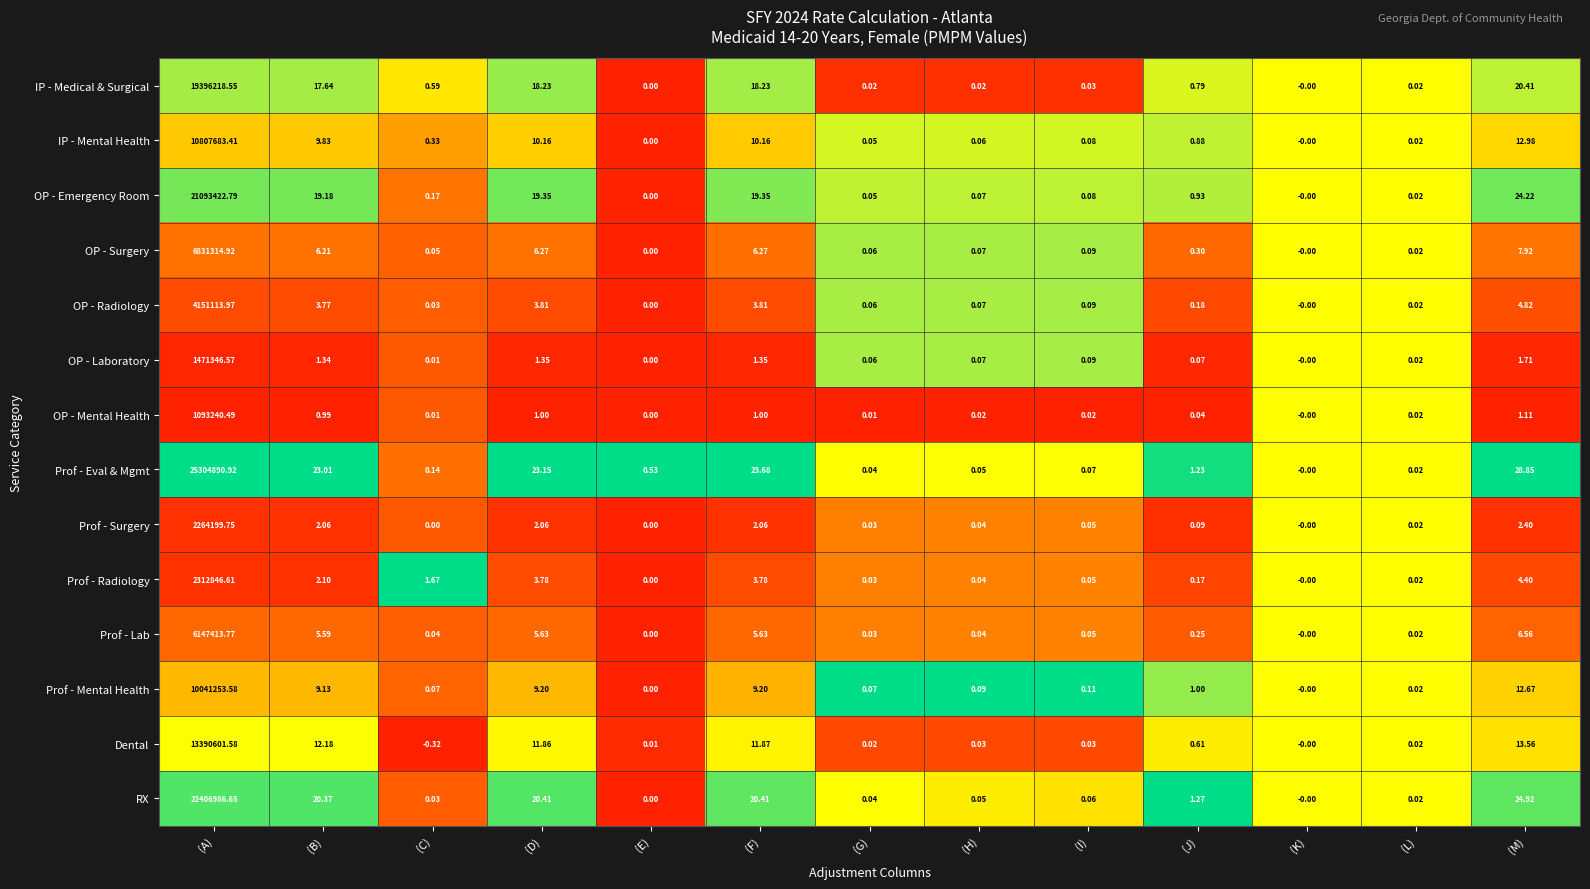

Is the value of IP - Mental Health at (B) greater than the value of Dental at (K)?

Yes